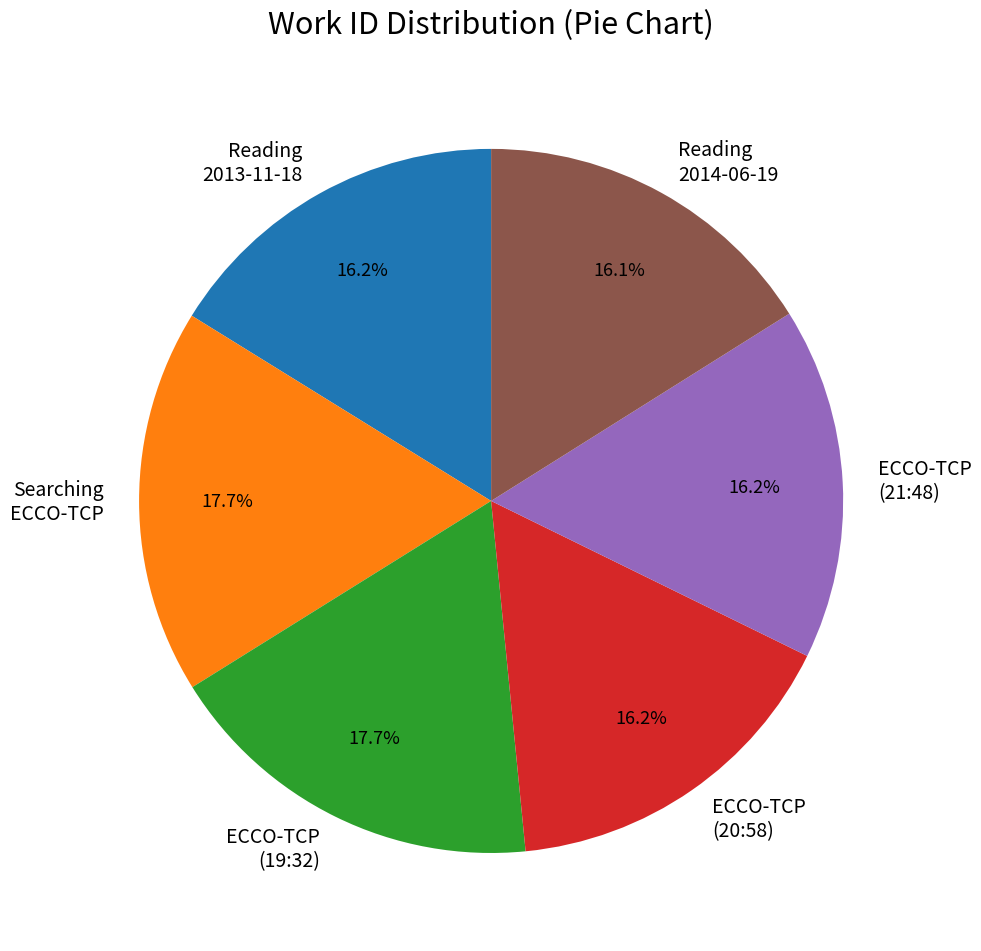

To the nearest percent, what is the difference between the largest and smallest slice percentages?

2%